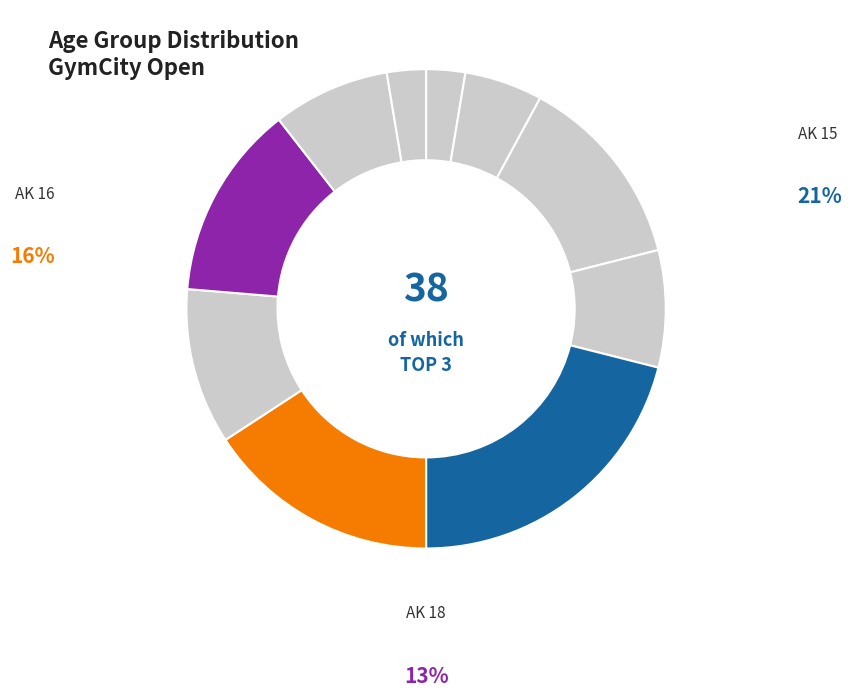

To the nearest percent, what is the difference between the largest and smallest slice percentages?

18%